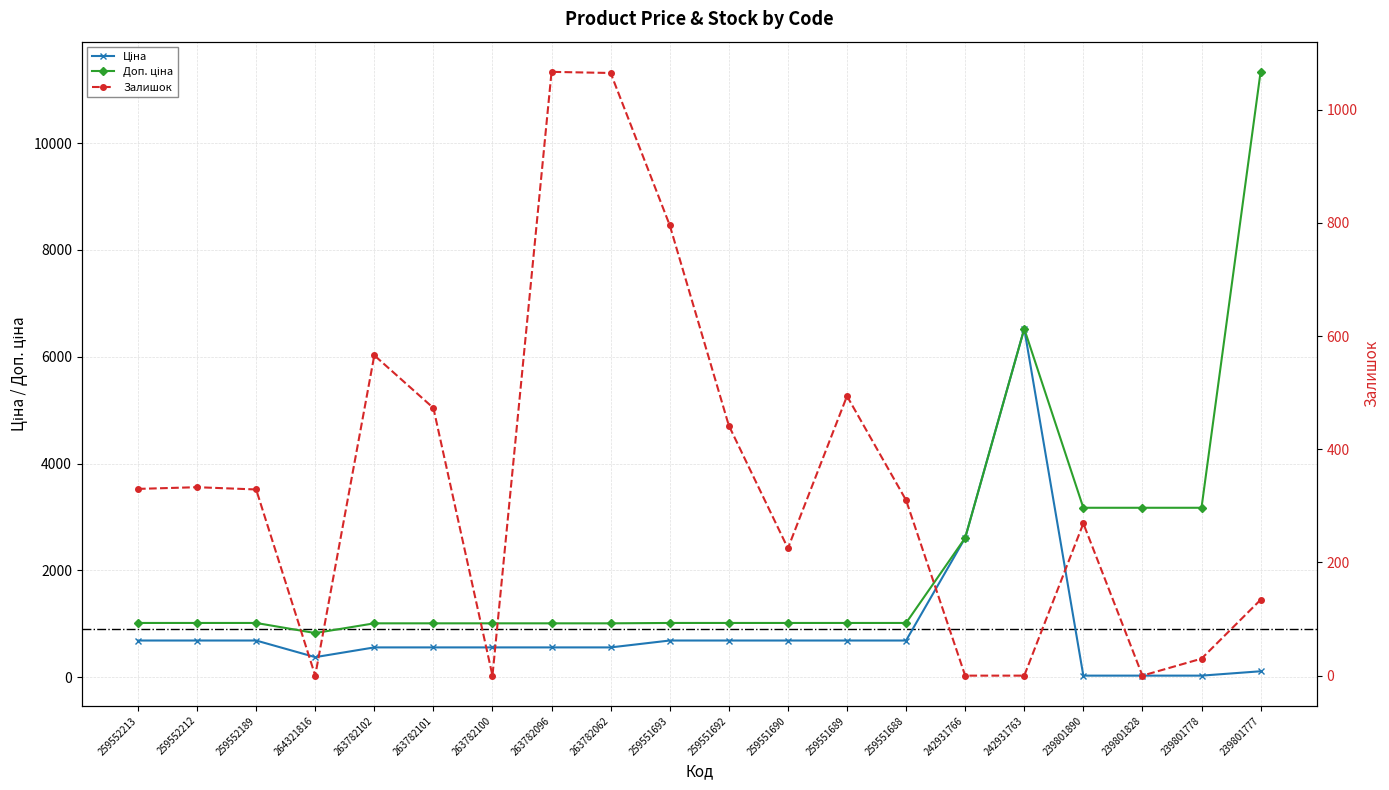

Rank the series by their average value, from highest to lowest.

Доп. ціна, Ціна, Залишок